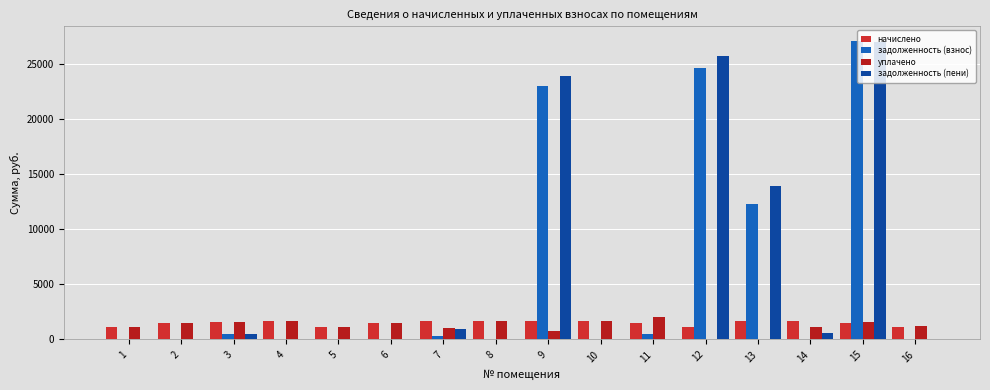

Is the value of задолженность (взнос) at 13 greater than the value of задолженность (пени) at 1?

Yes